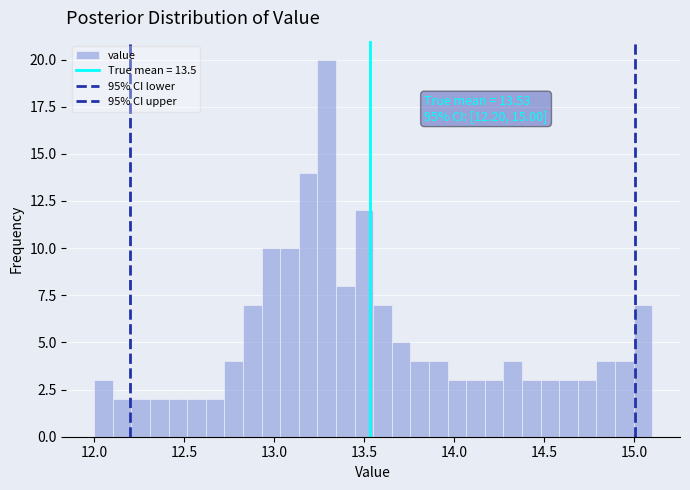

Around what value on the x-axis is the tallest bar? Give the approximate position of its centre, as read against the axis.

13.30